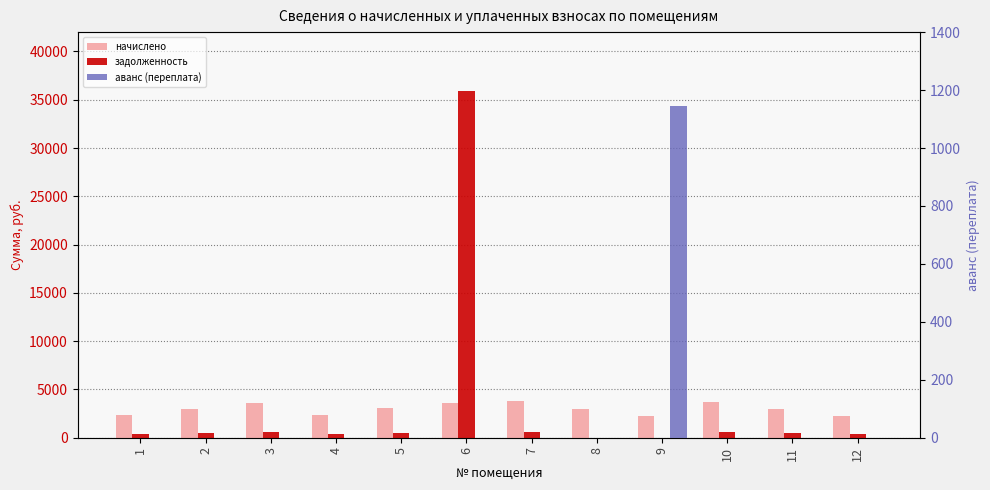

Is the value of аванс (переплата) at 3 greater than the value of начислено at 2?

No